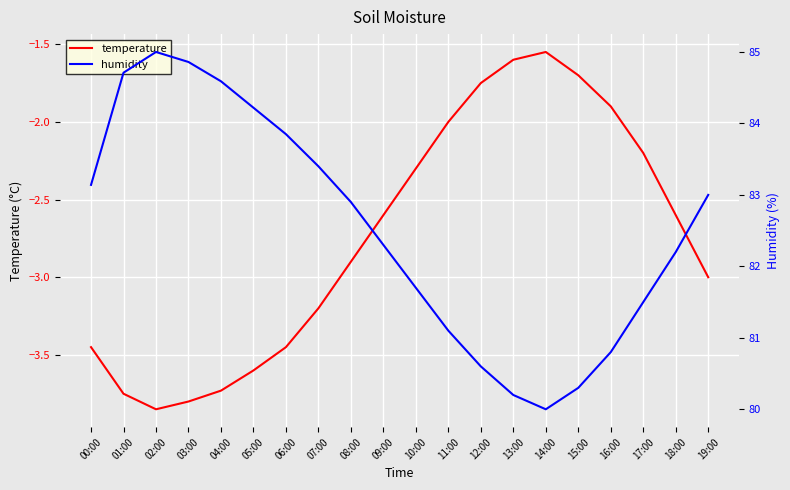

True or false: humidity and temperature cross at least once.

False